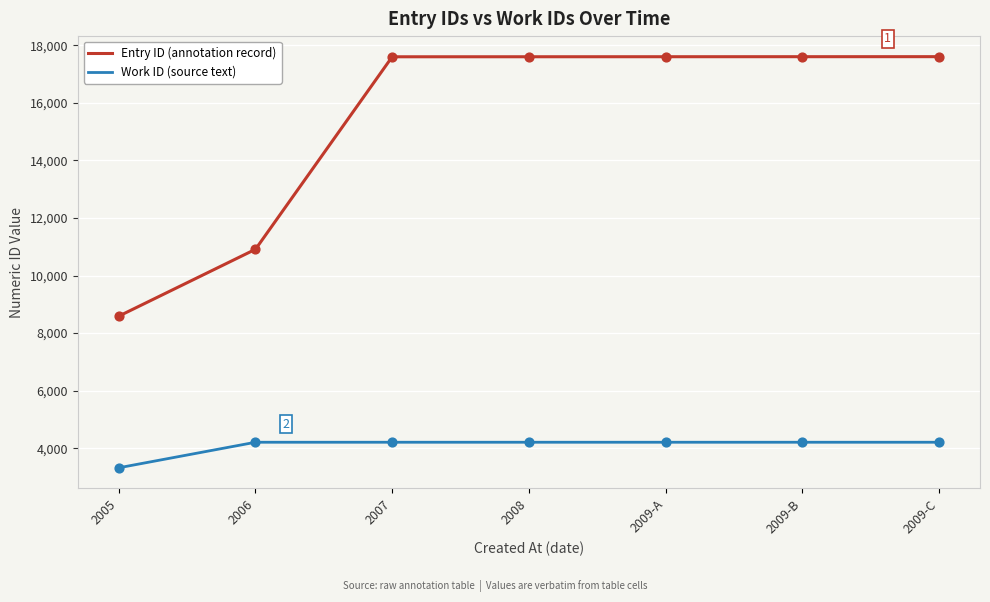

What are all the series names shown in the legend?

Entry ID (annotation record), Work ID (source text)